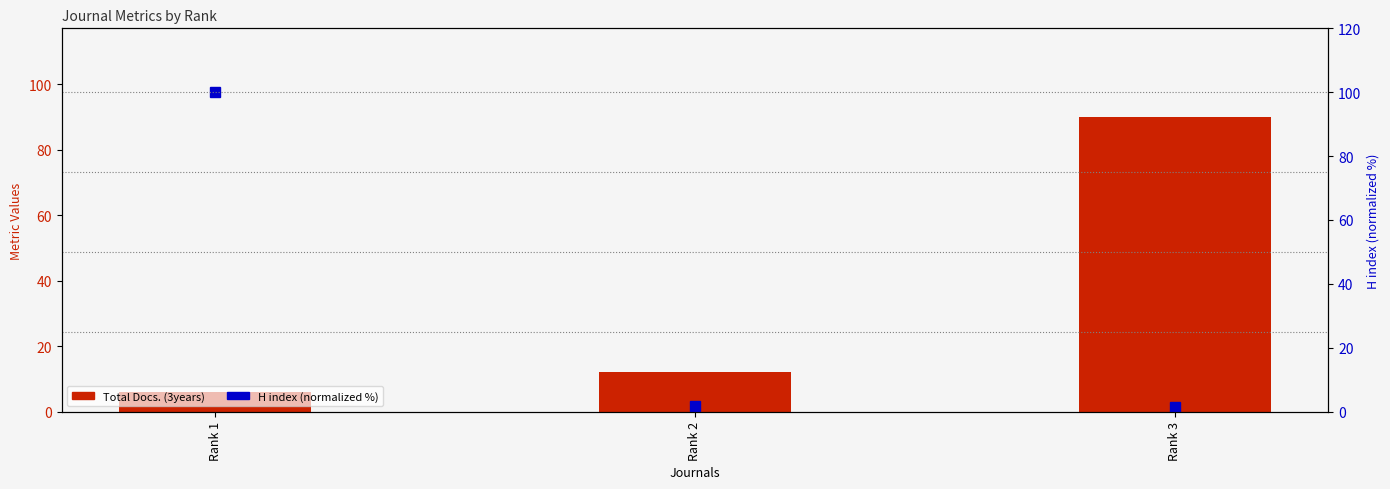

What is the maximum value for Total Docs. (3years)?

90.0